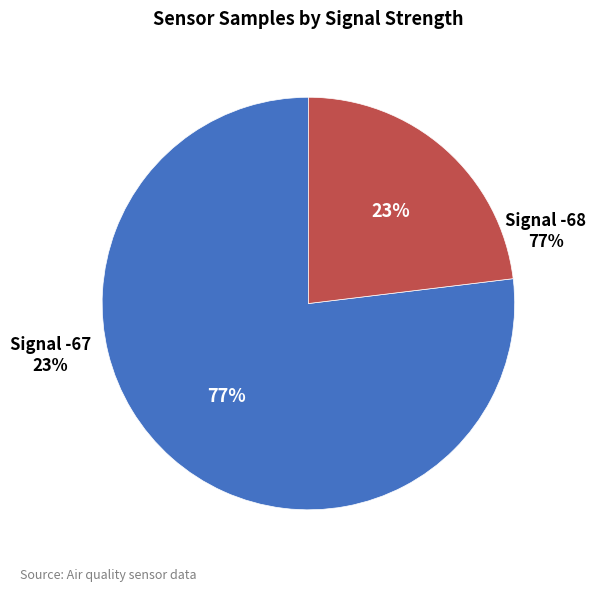

True or false: 00:18 accounts for 19% of the total.

False